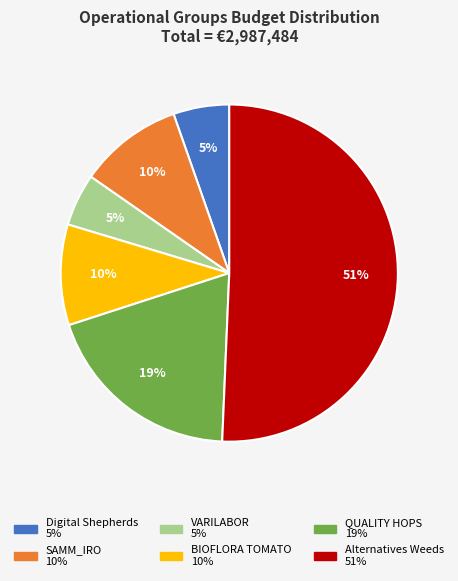

Is the sum of SAMM_IRO and QUALITY HOPS greater than half?

No